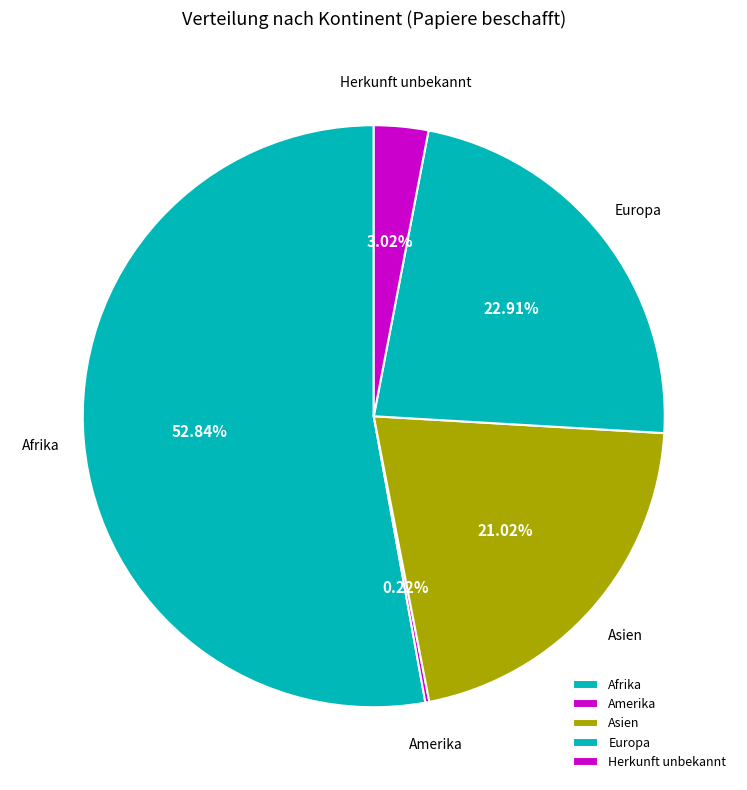

To the nearest percent, what portion does Europa represent?

23%